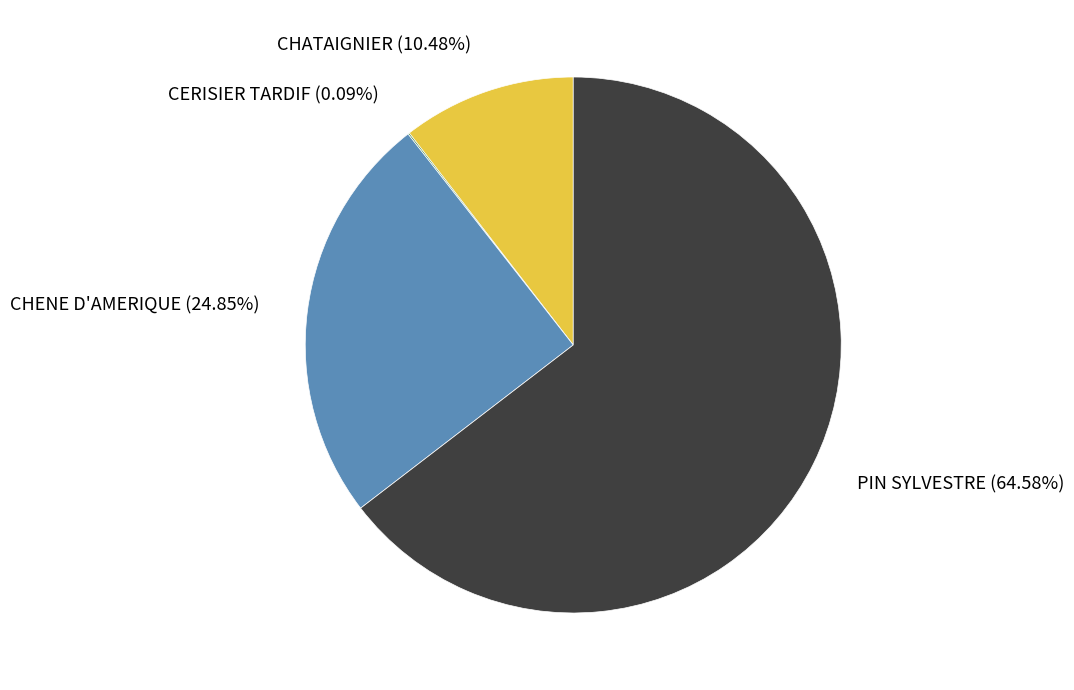

Which category has the biggest portion of the pie?

PIN SYLVESTRE